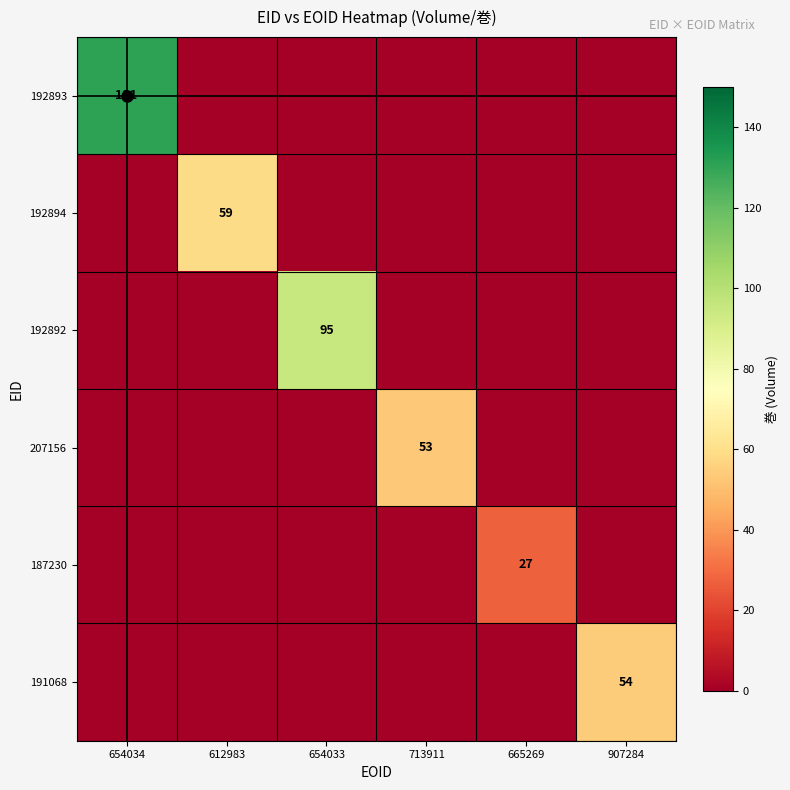

At which label is 192893 closest to 65?

612983